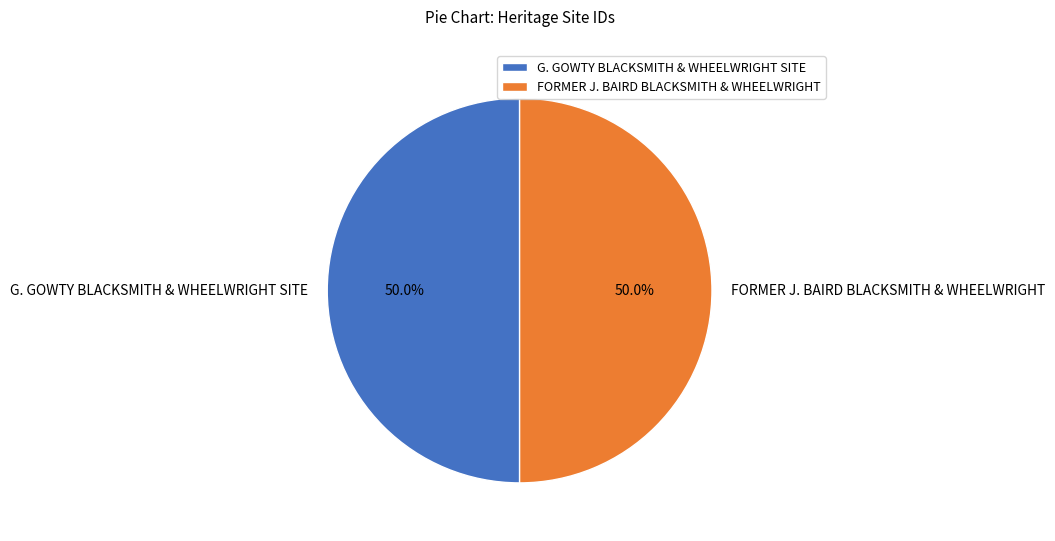

Approximately how many times larger is the value at G. GOWTY BLACKSMITH & WHEELWRIGHT SITE compared to FORMER J. BAIRD BLACKSMITH & WHEELWRIGHT?

1.0